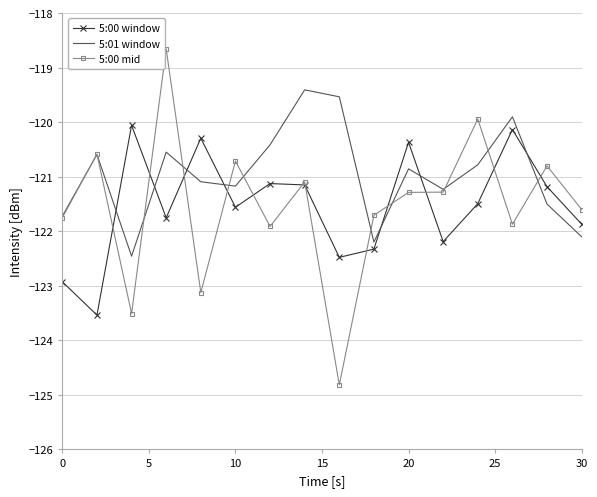

Which series has the largest total across all categories?

5:01 window